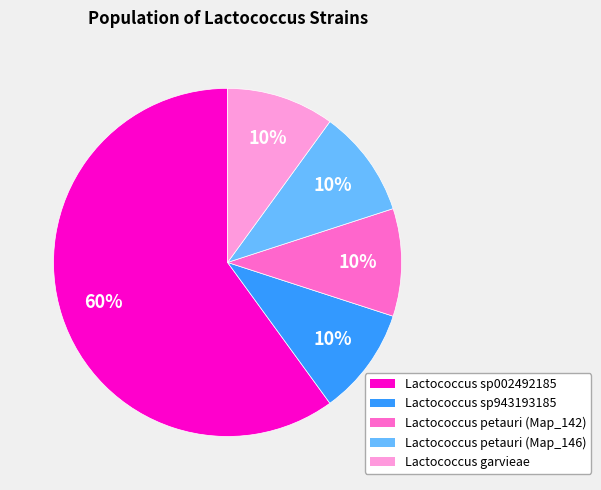

To the nearest percent, what is the combined percentage of Lactococcus garvieae and Lactococcus sp002492185?

70%